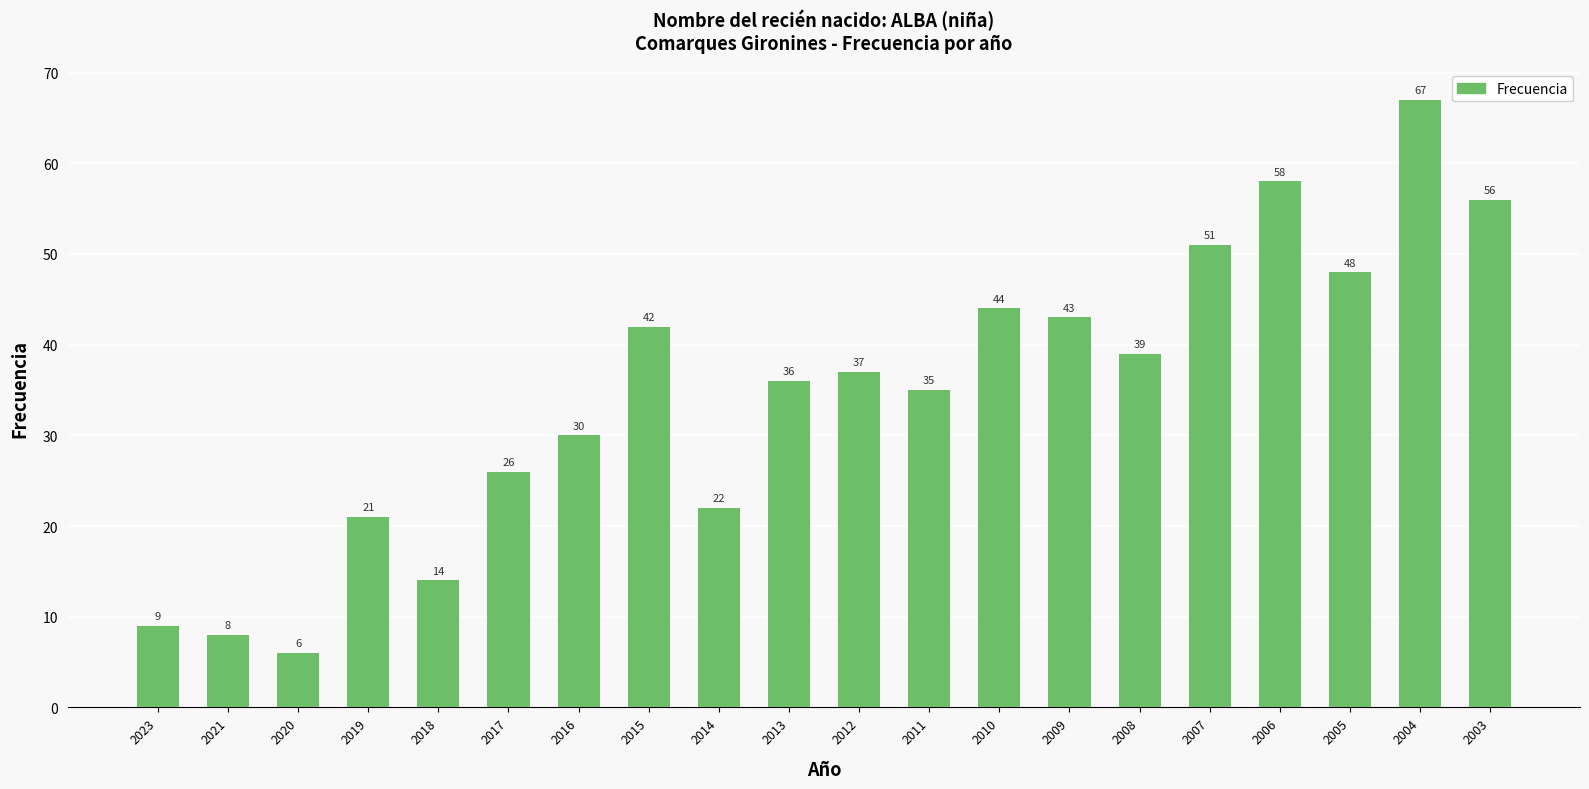

Are the bars grouped side by side (vs. stacked)?

No